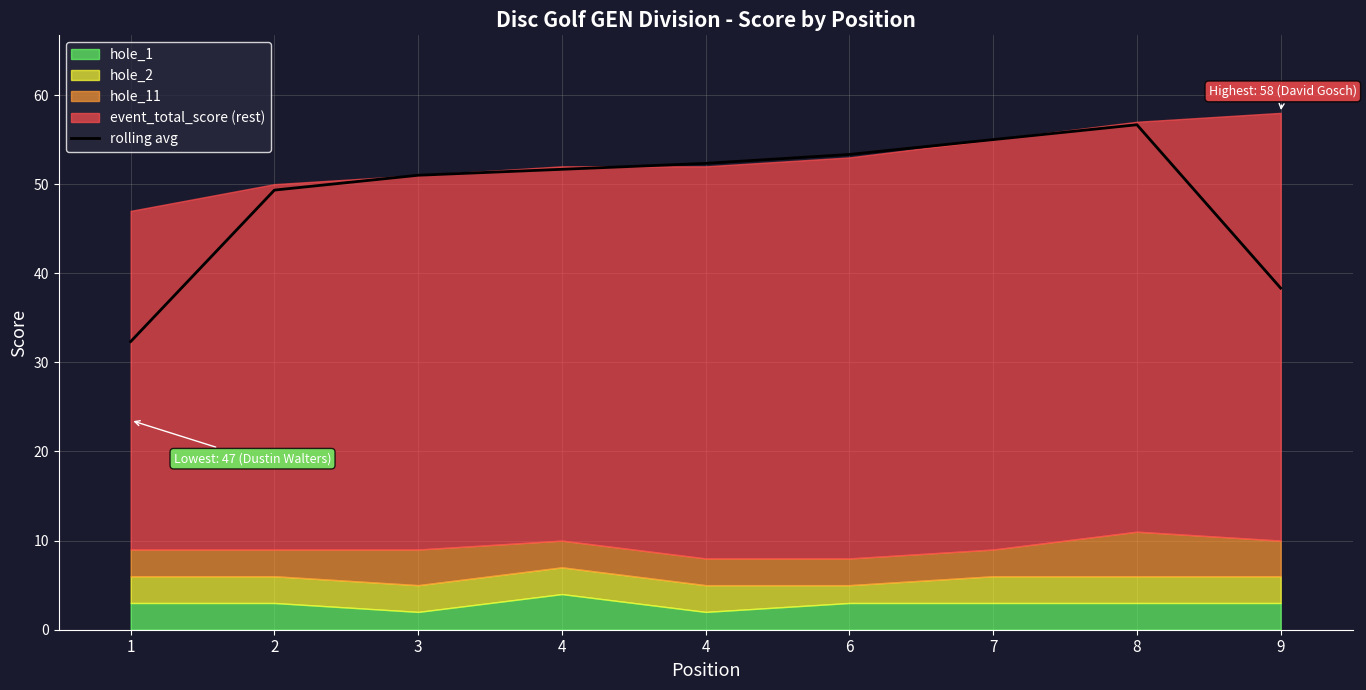

True or false: the data has more than 0 interior local peaks.

True